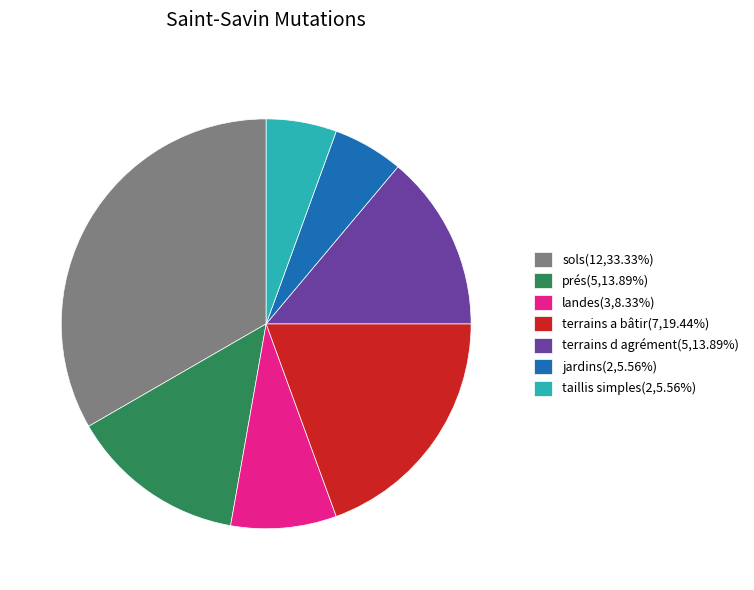

Does terrains a bâtir(7,19.44%) account for over 50% of the chart?

No